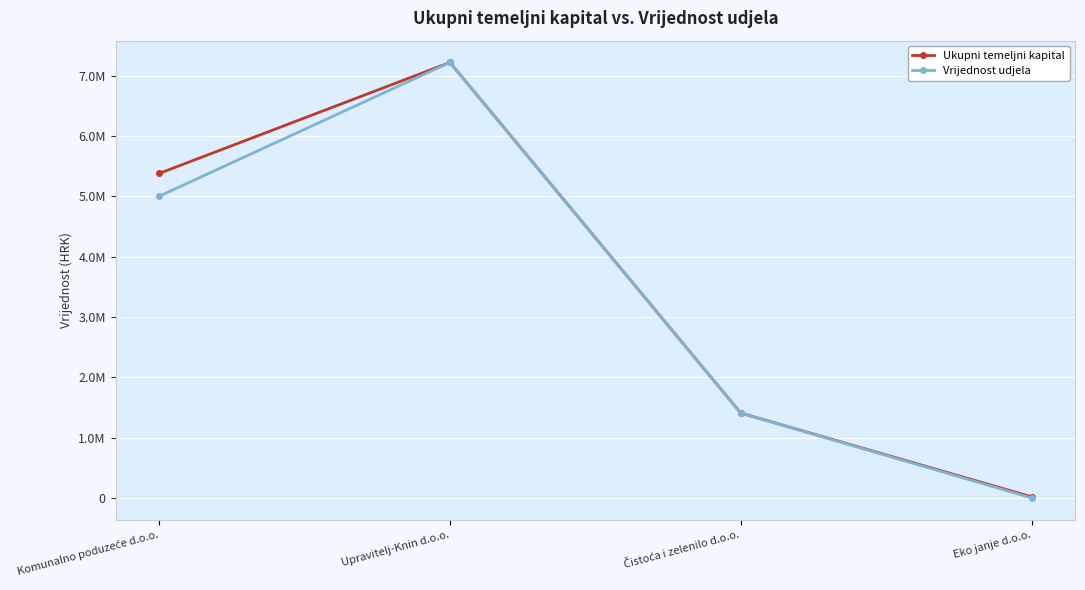

What are all the series names shown in the legend?

Ukupni temeljni kapital, Vrijednost udjela